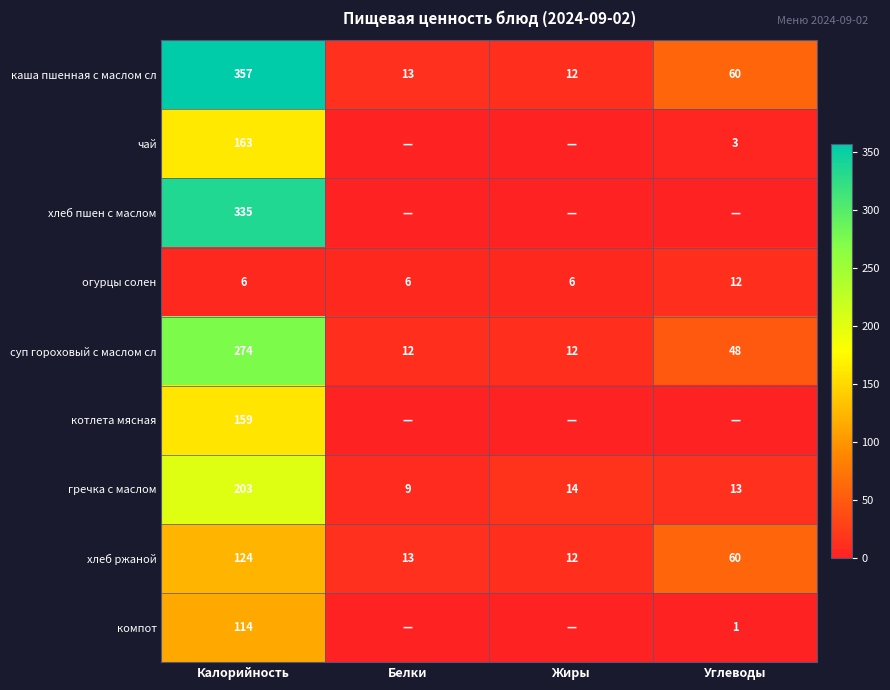

Rank the series at Калорийность from highest to lowest value.

каша пшенная с маслом сл, хлеб пшен с маслом, суп гороховый с маслом сл, гречка с маслом, чай, котлета мясная, хлеб ржаной, компот, огурцы солен